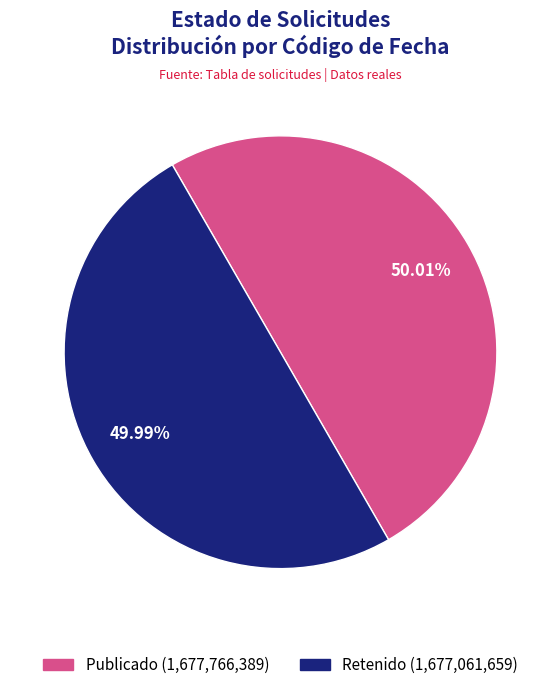

Does any single category account for the majority?

Yes